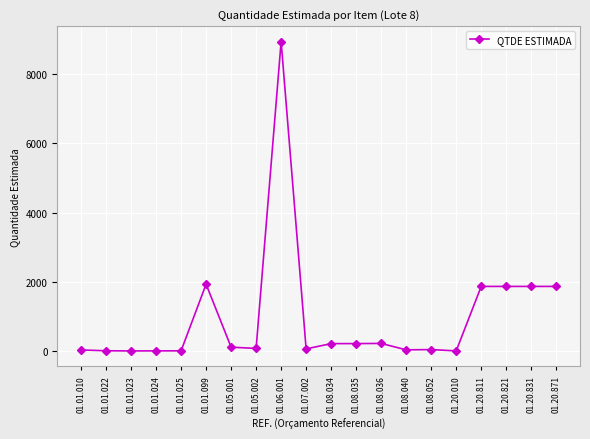

What is the label of the 18th point from the right?

01.01.023